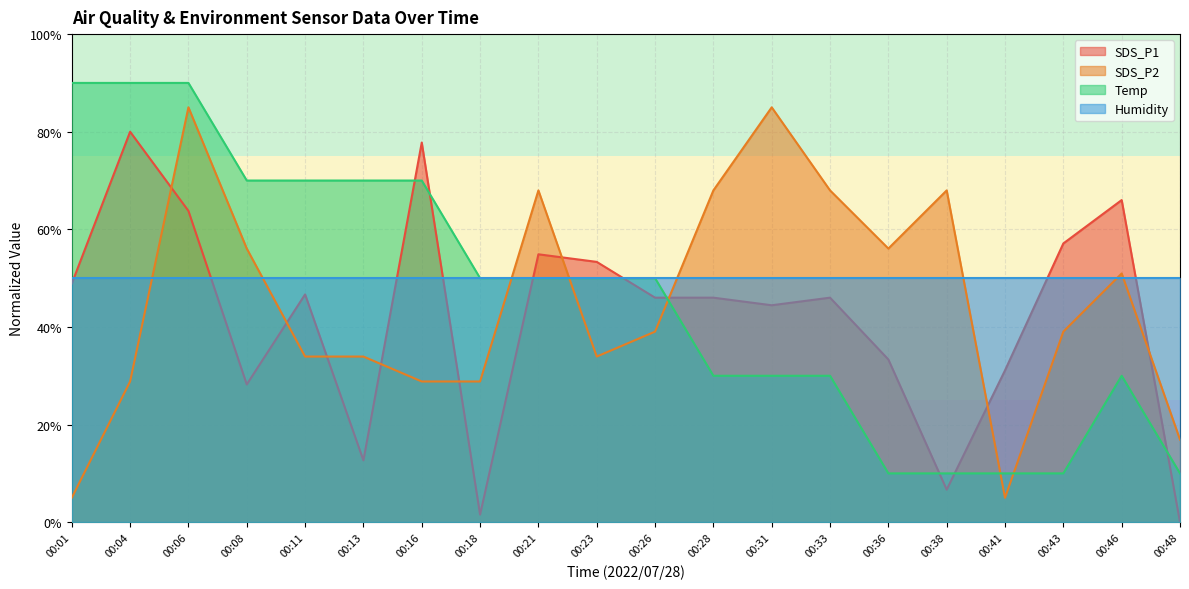

What is the sum of all SDS_P1 values?

844.4